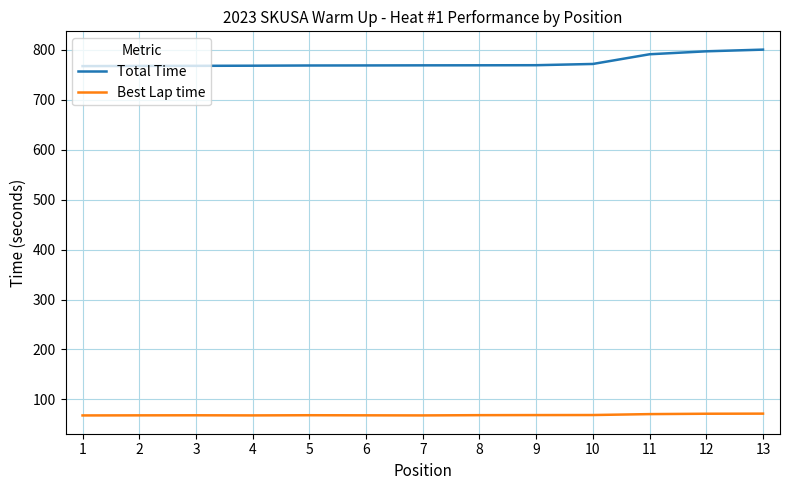

What is the spread (max minus min) of values at 4?

700.2